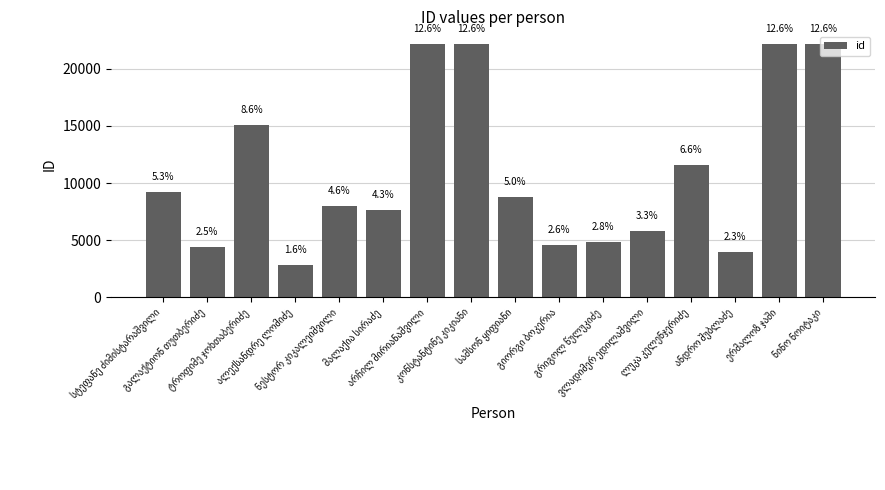

What is the change in value from გიორგი ბოკერია to ერმალოზ ჯაში?

+17558